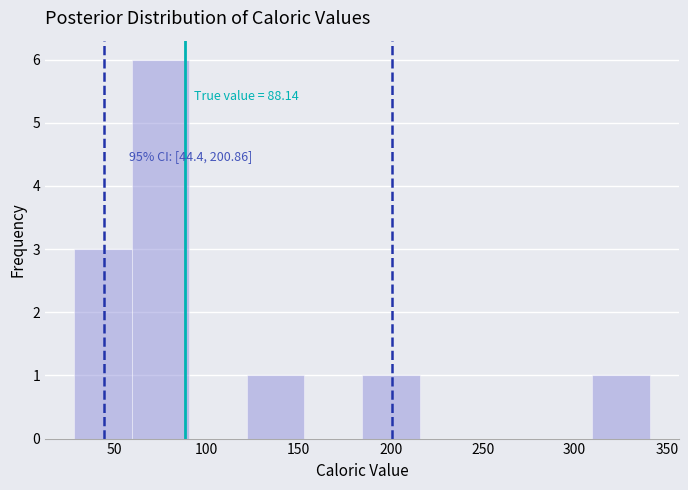

Which range on the x-axis has the tallest bar?

60 to 90